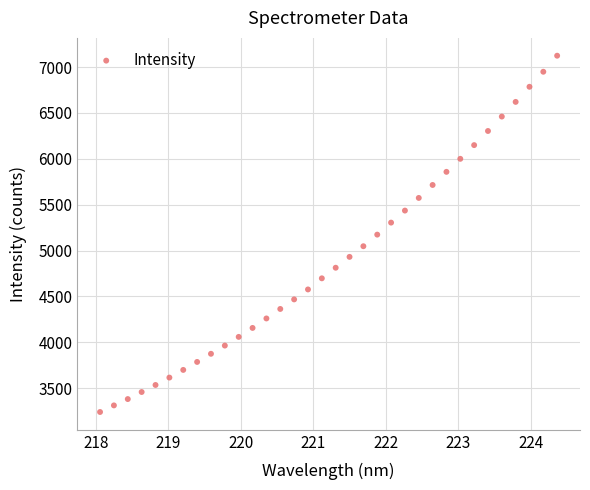

What is the range of X values (max minus min)?

6.3